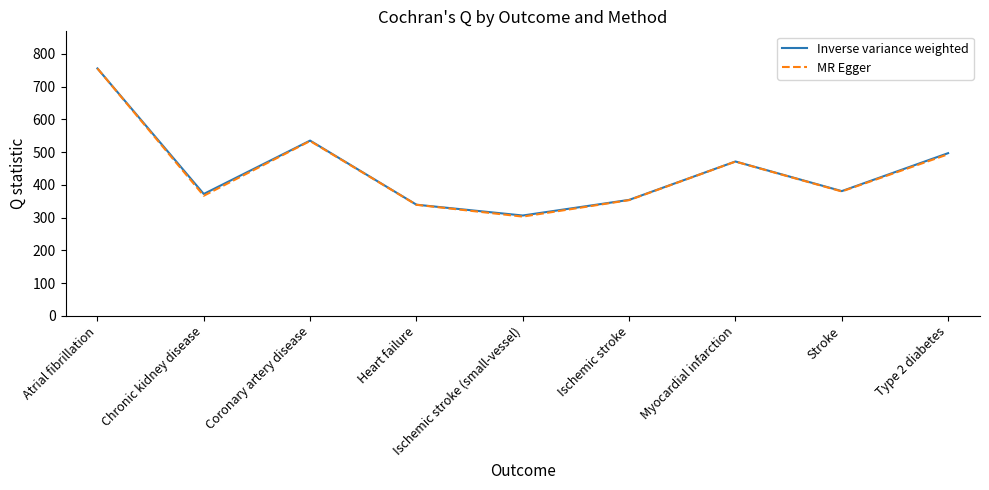

True or false: MR Egger has more than 0 interior local peaks.

True